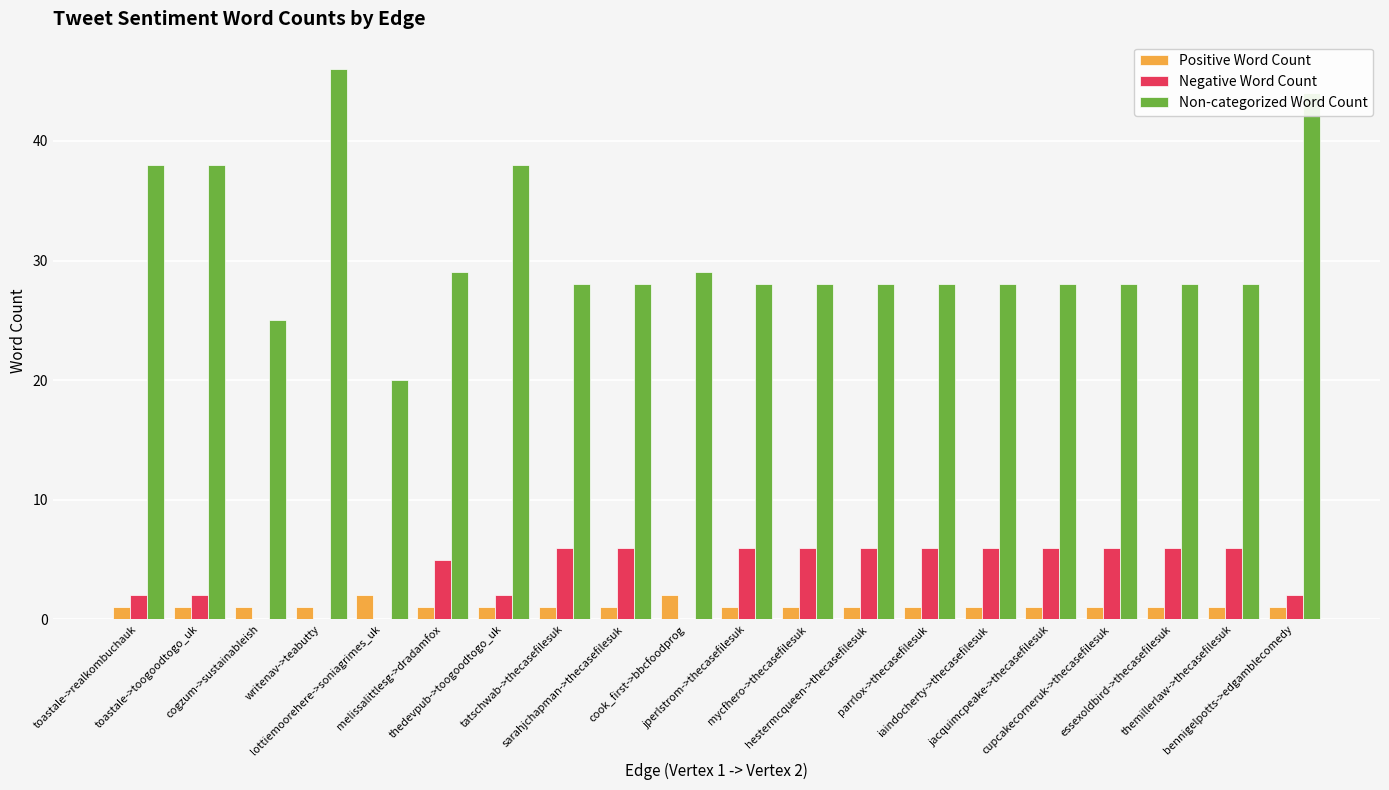

How many groups of bars are there?

20